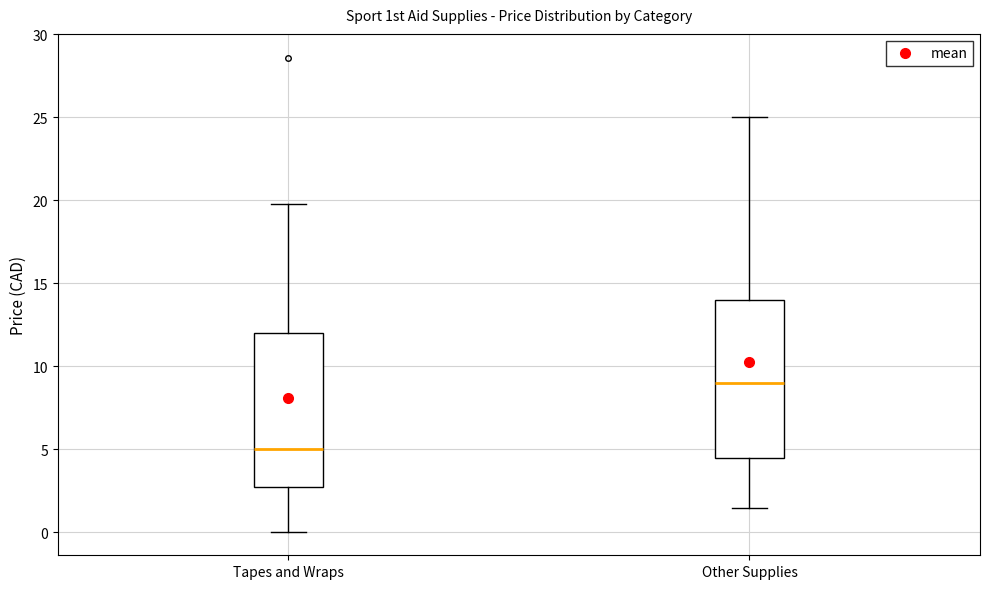

Reading left to right, transcribe this box plot: for each box, give where its median line is, the range the box spans, and where its two whiskers end, as read against the y-axis. The values are not printed on the chart, so give them approximately, as read against the axis.

Tapes and Wraps: median 5.0, box 3.0 to 12.0, whiskers 0.0 to 20.0
Other Supplies: median 9.0, box 4.5 to 14.0, whiskers 1.5 to 25.0